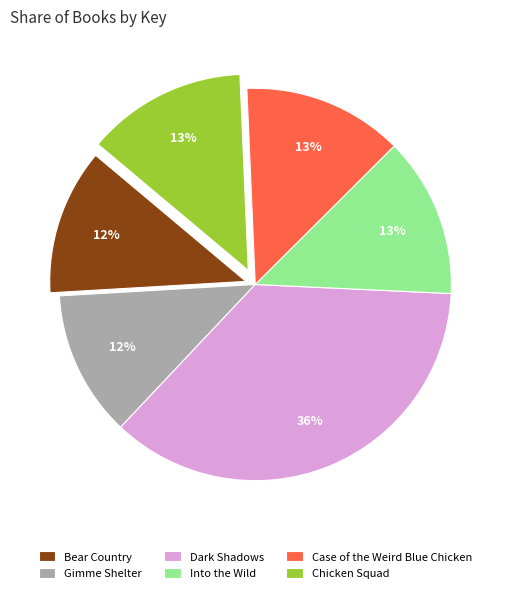

Which has a higher value, Case of the Weird Blue Chicken or Dark Shadows?

Dark Shadows